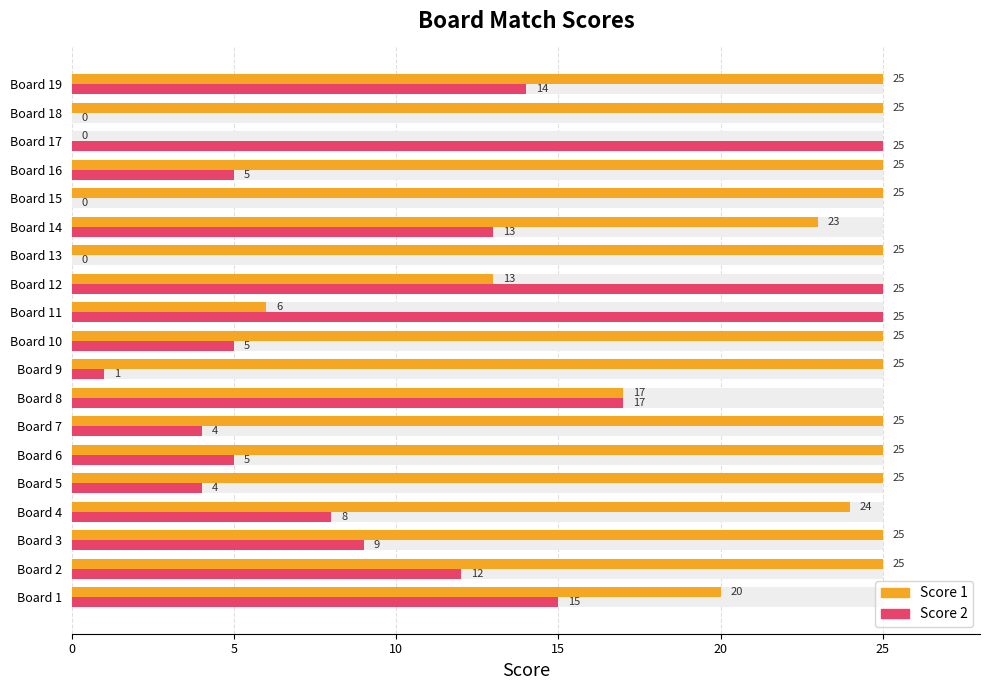

Reading left to right, list all the values displayed in this chart.

Score 1: 20	25	25	24	25	25	25	17	25	25	6	13	25	23	25	25	0	25	25
Score 2: 15	12	9	8	4	5	4	17	1	5	25	25	0	13	0	5	25	0	14